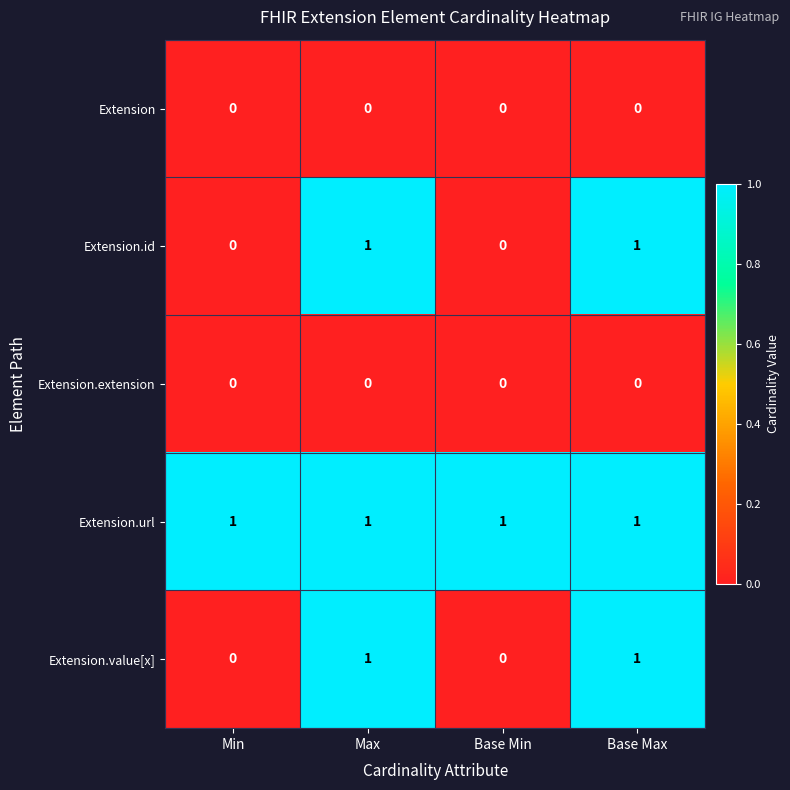

Is it true that Extension.extension equals 0 at Base Max?

True